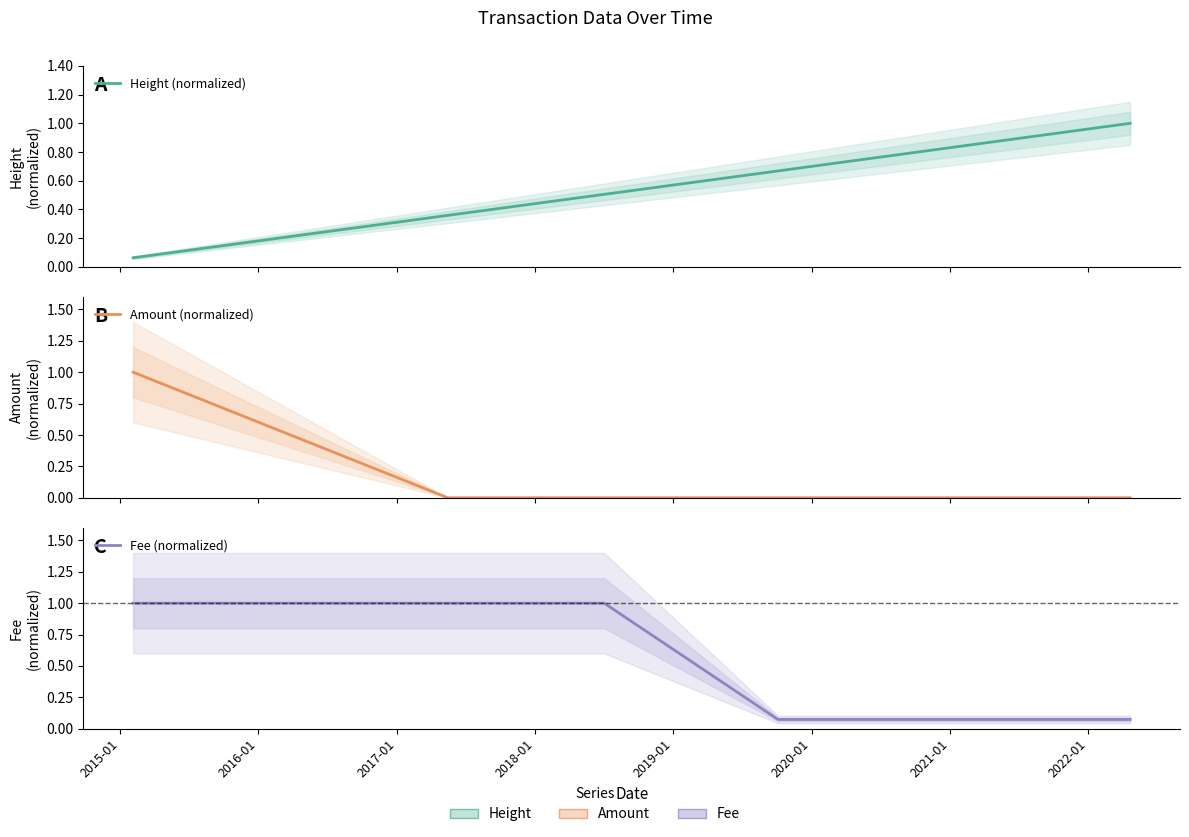

Does the chart have visible grid lines?

No